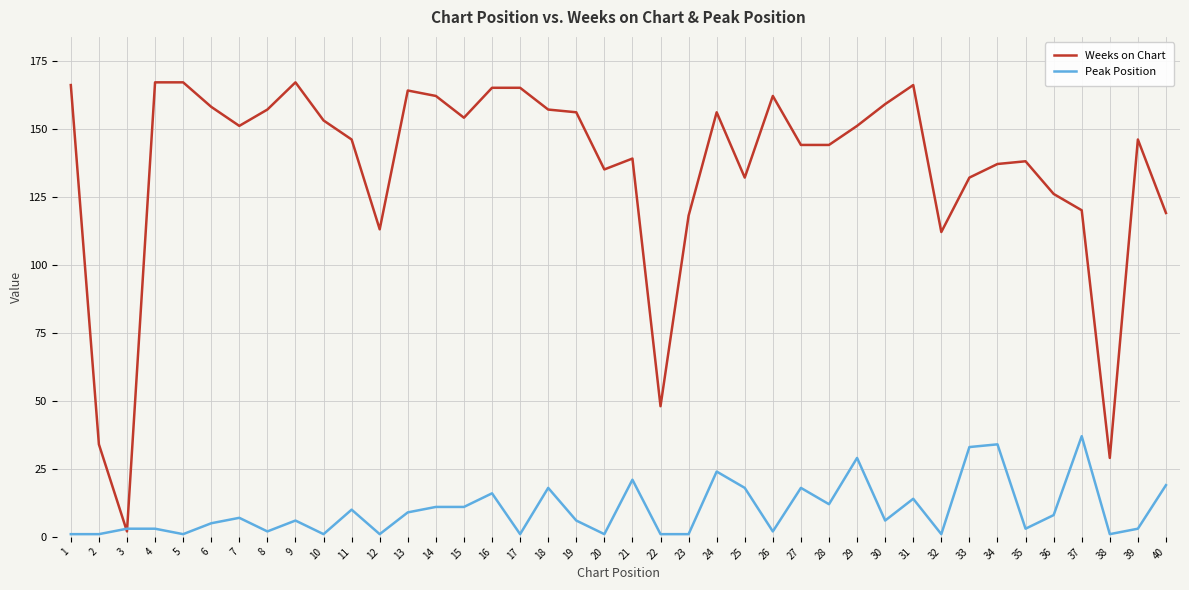

Reading left to right, what are all the values shown in this chart?

Weeks on Chart: 1=166	2=34	3=2	4=167	5=167	6=158	7=151	8=157	9=167	10=153	11=146	12=113	13=164	14=162	15=154	16=165	17=165	18=157	19=156	20=135	21=139	22=48	23=118	24=156	25=132	26=162	27=144	28=144	29=151	30=159	31=166	32=112	33=132	34=137	35=138	36=126	37=120	38=29	39=146	40=119
Peak Position: 1=1	2=1	3=3	4=3	5=1	6=5	7=7	8=2	9=6	10=1	11=10	12=1	13=9	14=11	15=11	16=16	17=1	18=18	19=6	20=1	21=21	22=1	23=1	24=24	25=18	26=2	27=18	28=12	29=29	30=6	31=14	32=1	33=33	34=34	35=3	36=8	37=37	38=1	39=3	40=19